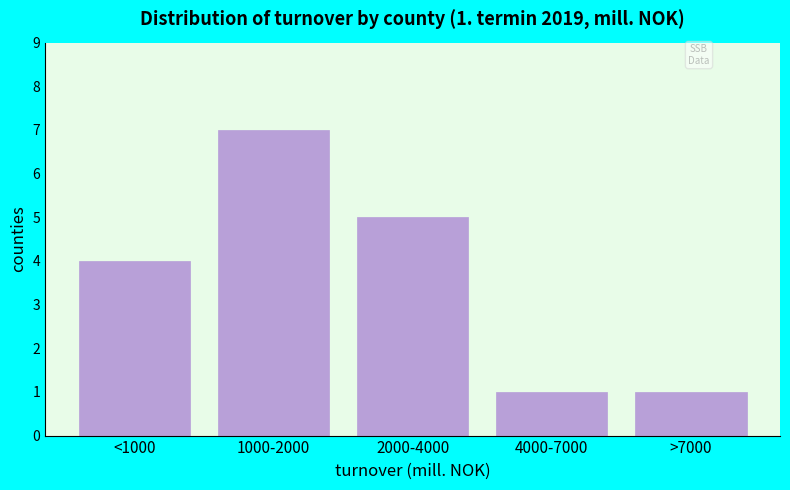

Reading left to right, list all the values displayed in this chart.

4	7	5	1	1